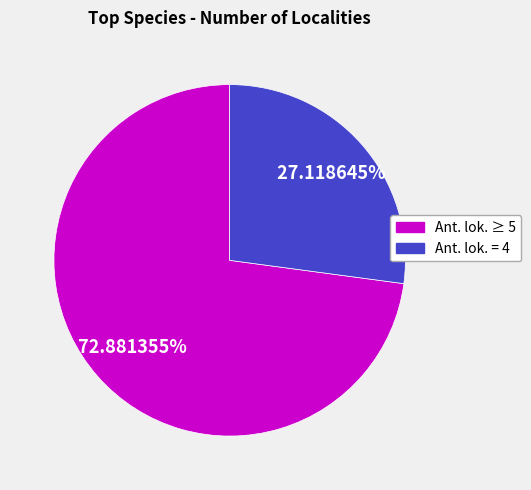

Is there any slice that represents more than half of the pie?

Yes